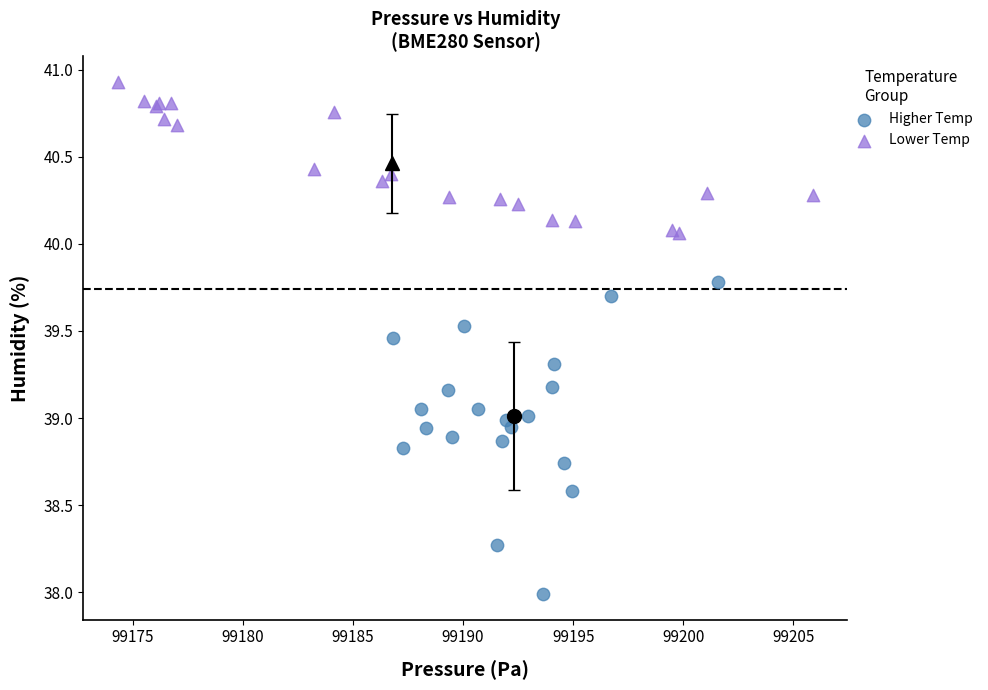

Which series contains the highest Y value?

Lower Temp